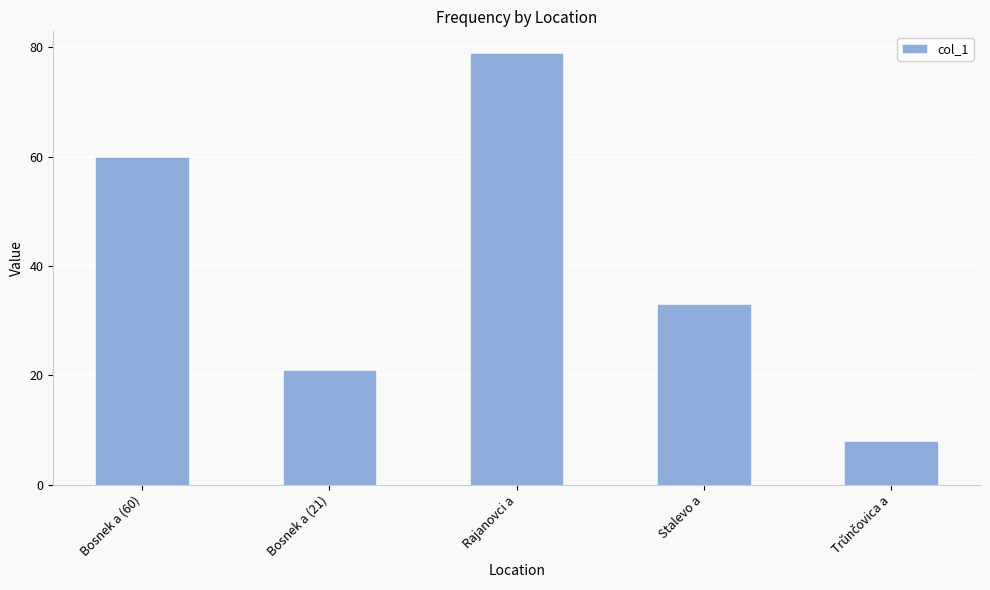

The value at Rajanovci a is 79. True or false?

True